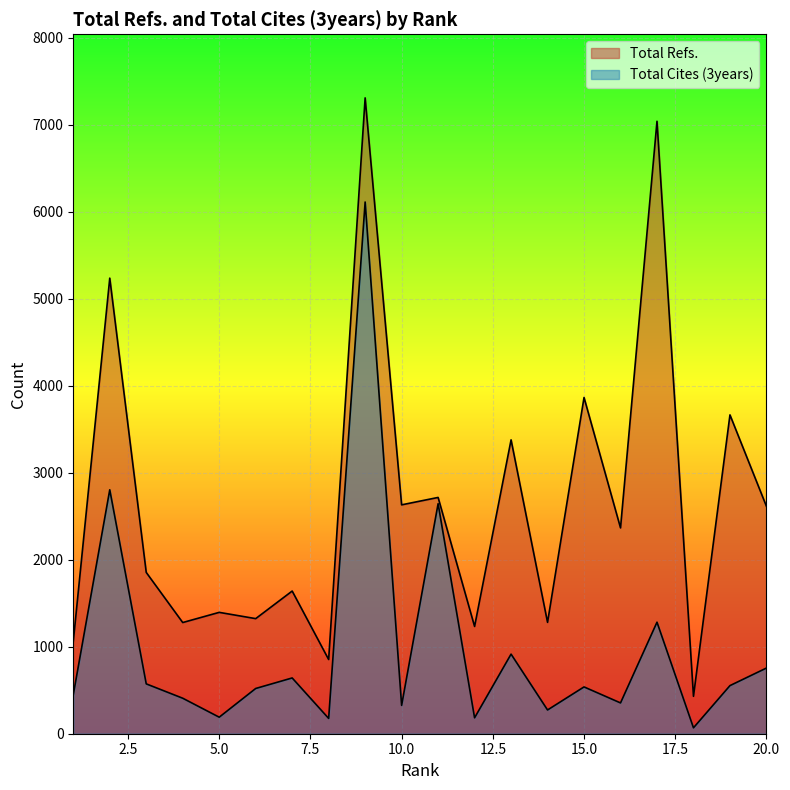

Reading right to left, what are all the values shown in this chart?

Total Refs.: 20=2614	19=3665	18=430	17=7040	16=2366	15=3865	14=1280	13=3378	12=1233	11=2716	10=2631	9=7309	8=853	7=1640	6=1323	5=1395	4=1278	3=1854	2=5237	1=1060
Total Cites (3years): 20=755	19=553	18=68	17=1282	16=354	15=538	14=273	13=915	12=183	11=2644	10=326	9=6112	8=176	7=641	6=520	5=190	4=408	3=573	2=2804	1=448